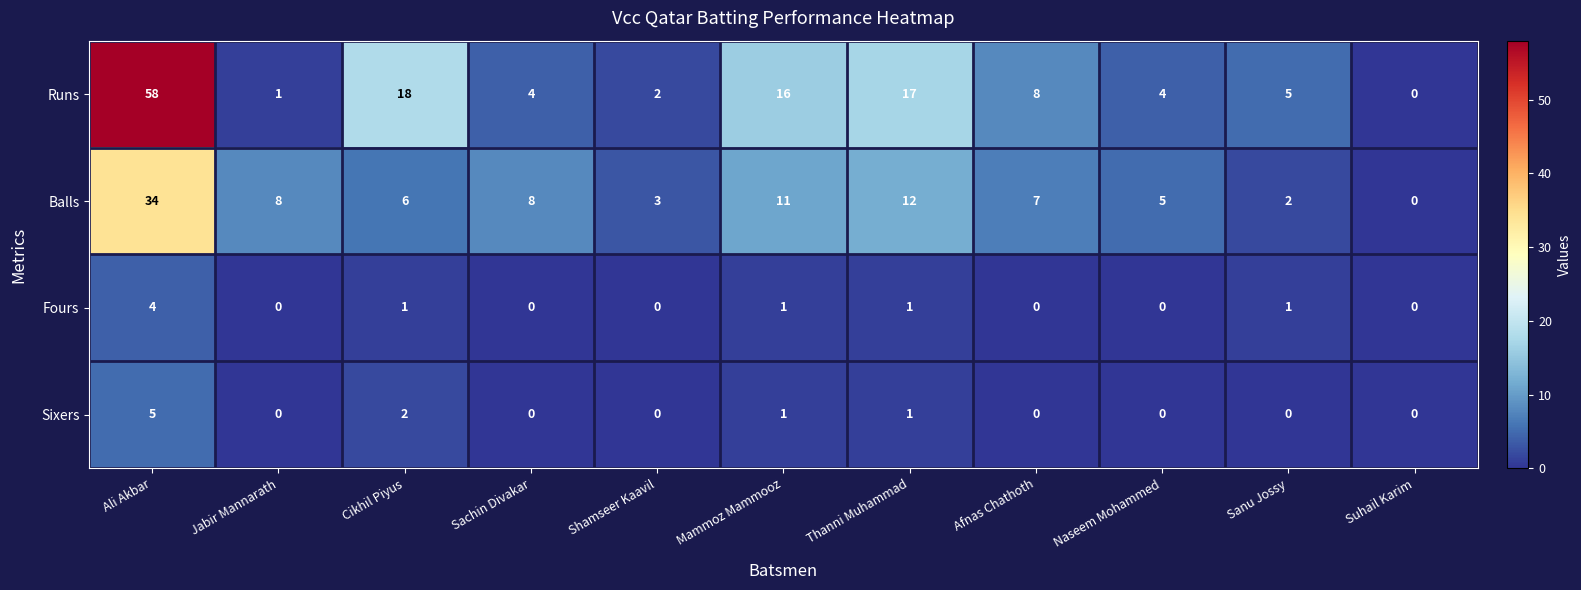

What is the difference between the maximum and minimum values in the Runs series?

58